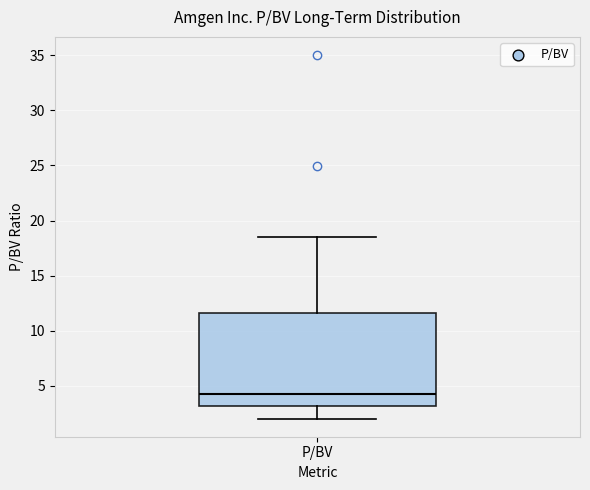

Where is the upper edge of the box for P/BV on the y-axis? The values are not printed on the chart, so give them approximately, as read against the axis.

11.5